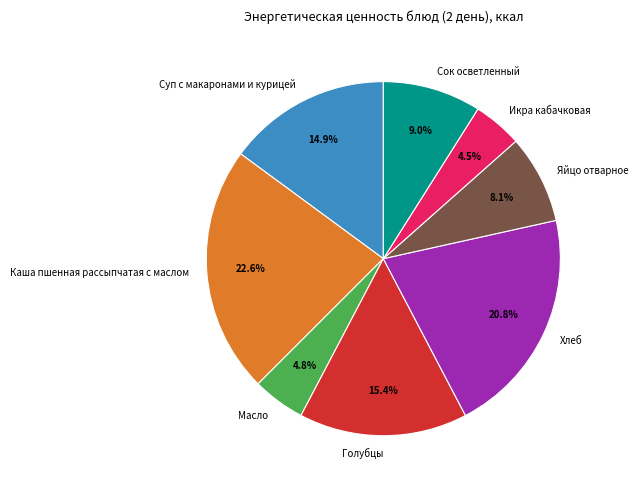

Which has a higher value, Масло or Суп с макаронами и курицей?

Суп с макаронами и курицей